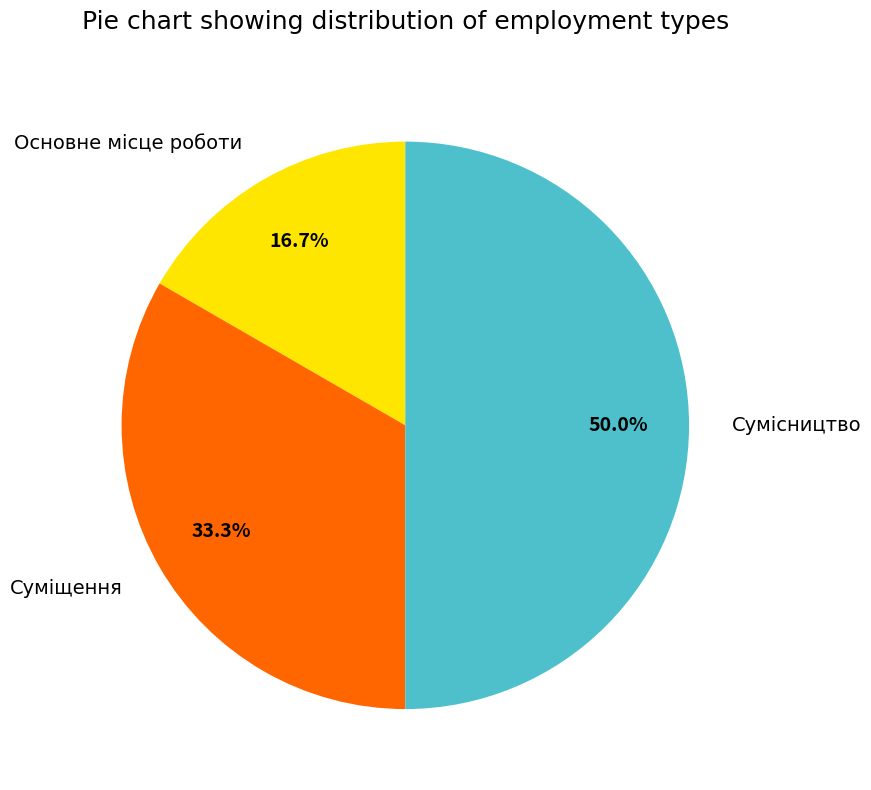

Rank the categories by value from highest to lowest.

Сумісництво, Суміщення, Основне місце роботи